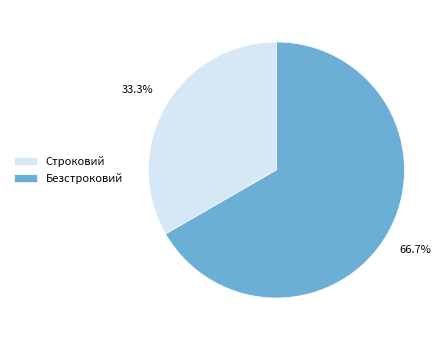

Rank the categories by value from lowest to highest.

Строковий, Безстроковий